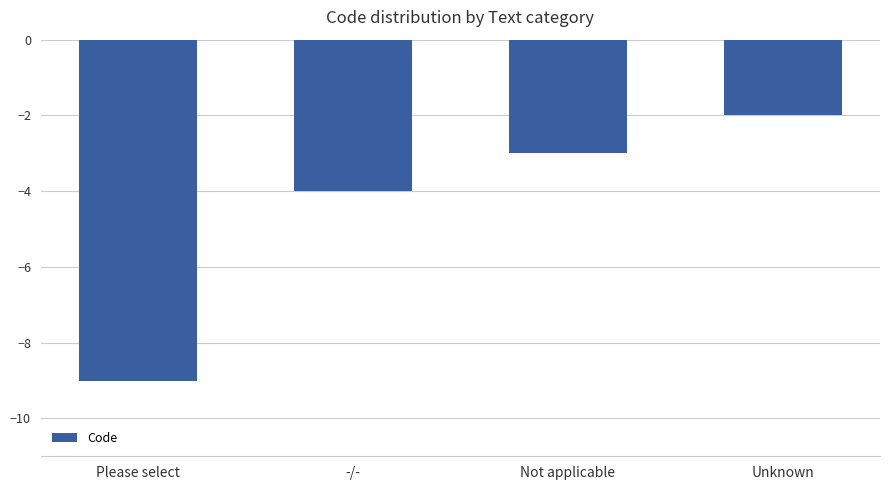

What is the change in value from Please select to Not applicable?

+6